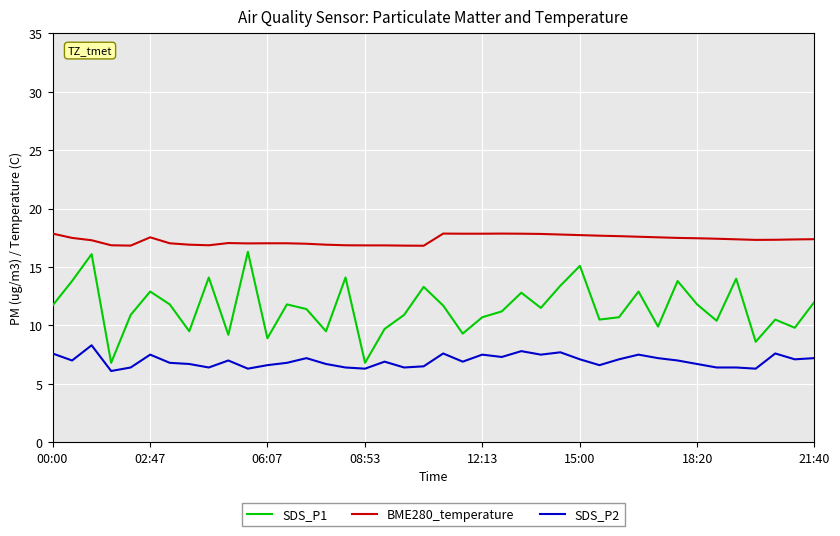

Which series has the largest range (max minus min)?

SDS_P1